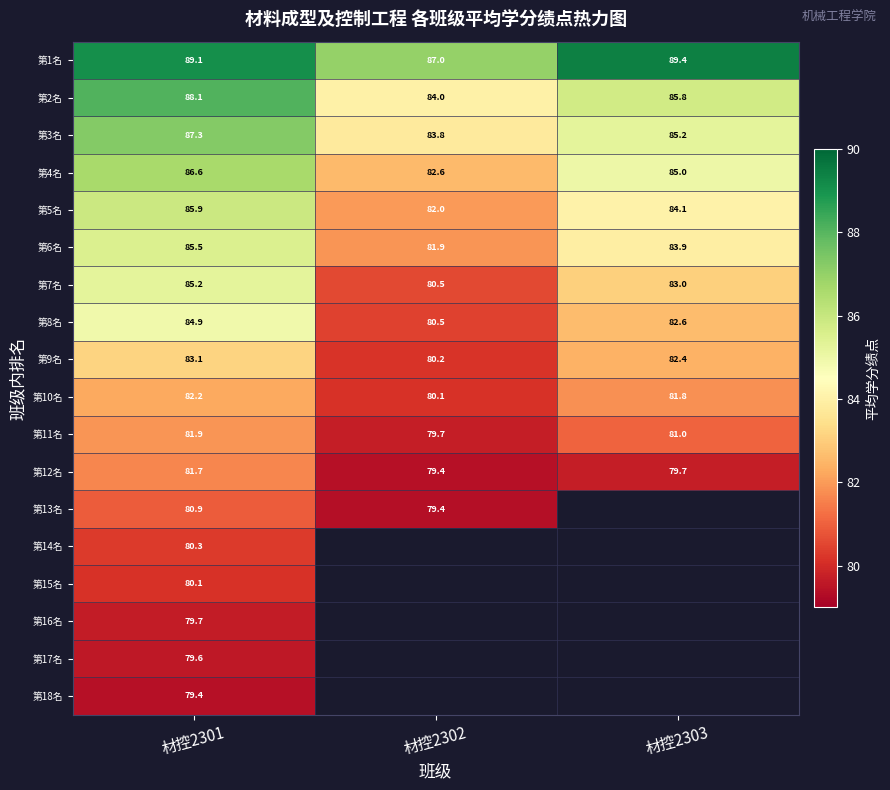

How many categories are shown in the chart?

3